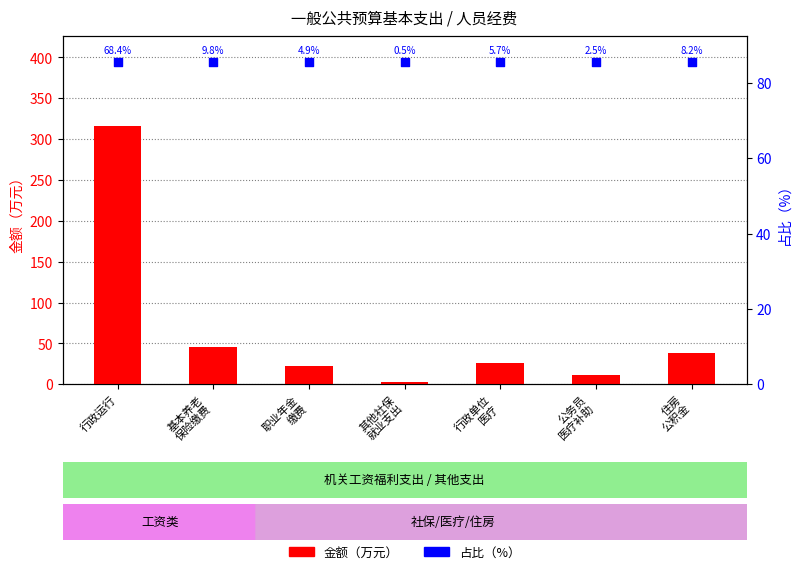

Is the value of 占比（%） at 行政运行 greater than the value of 金额（万元） at 行政单位
医疗?

Yes